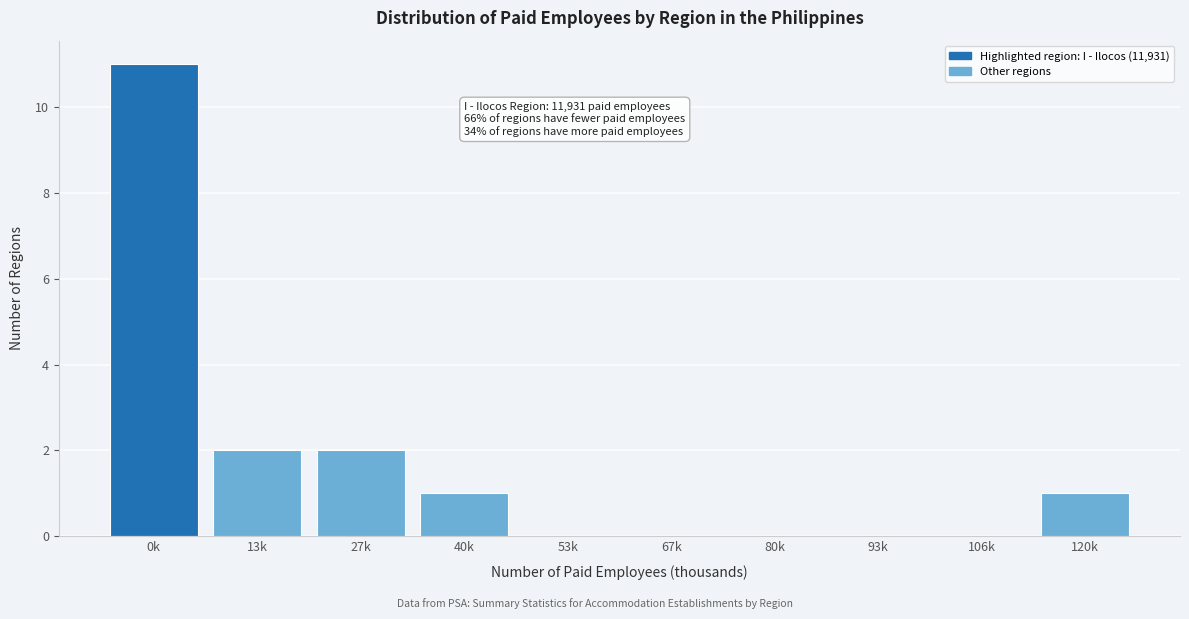

Reading left to right, transcribe all the data shown in this chart.

0k=11	13k=2	27k=2	40k=1	53k=0	67k=0	80k=0	93k=0	106k=0	120k=1